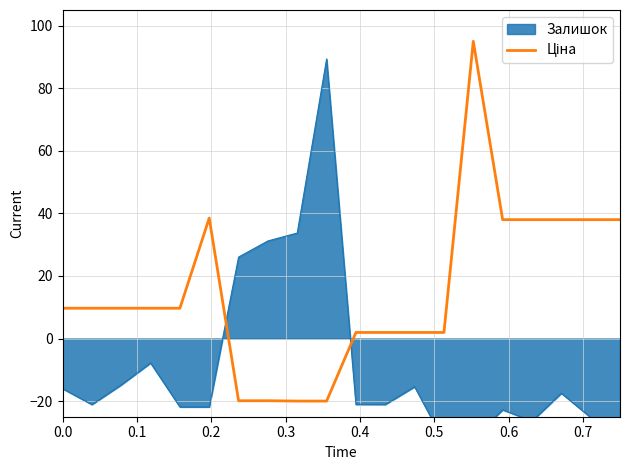

What is the maximum value shown in the chart?

95.0